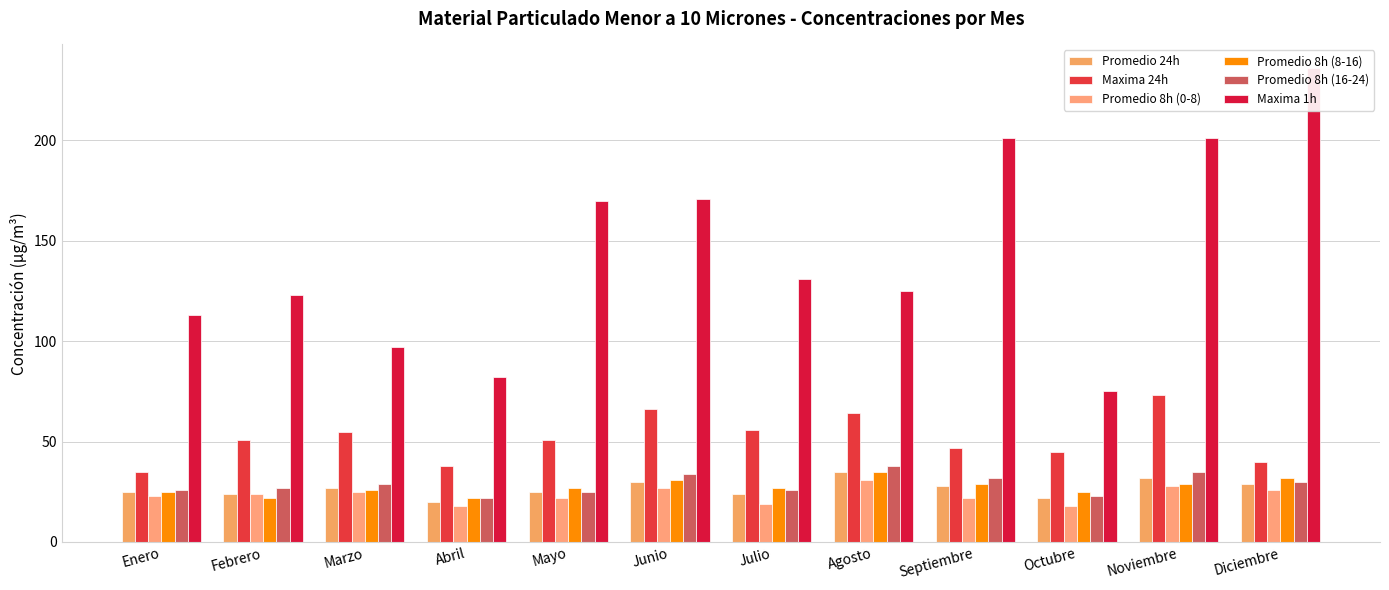

How many values in the Promedio 8h (16-24) series are below 29?

6